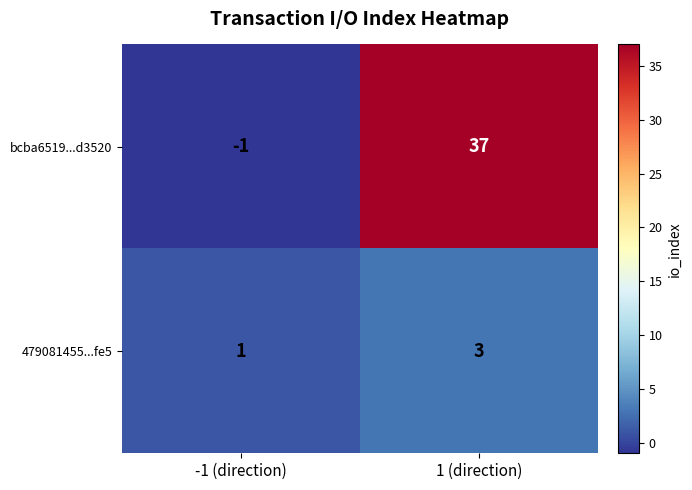

Is it true that bcba6519...d3520 equals -2 at -1 (direction)?

False